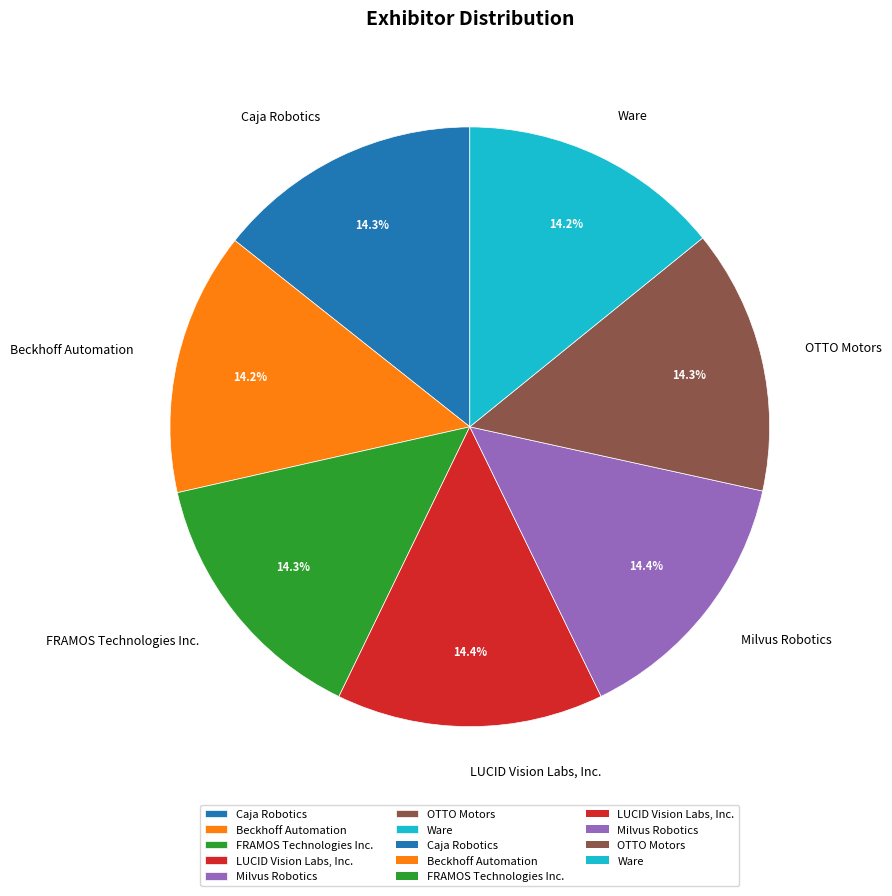

What percentage is the FRAMOS Technologies Inc. slice, to the nearest percent?

14%